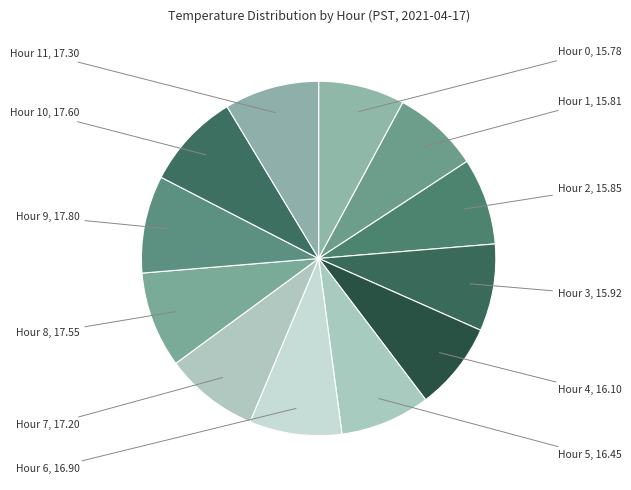

How many slices are in this pie chart?

12